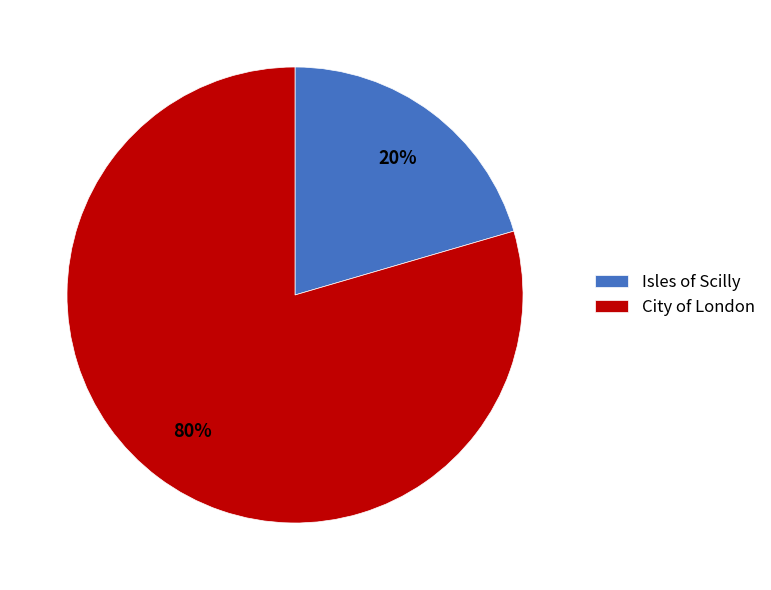

Between City of London and Isles of Scilly, which is larger?

City of London